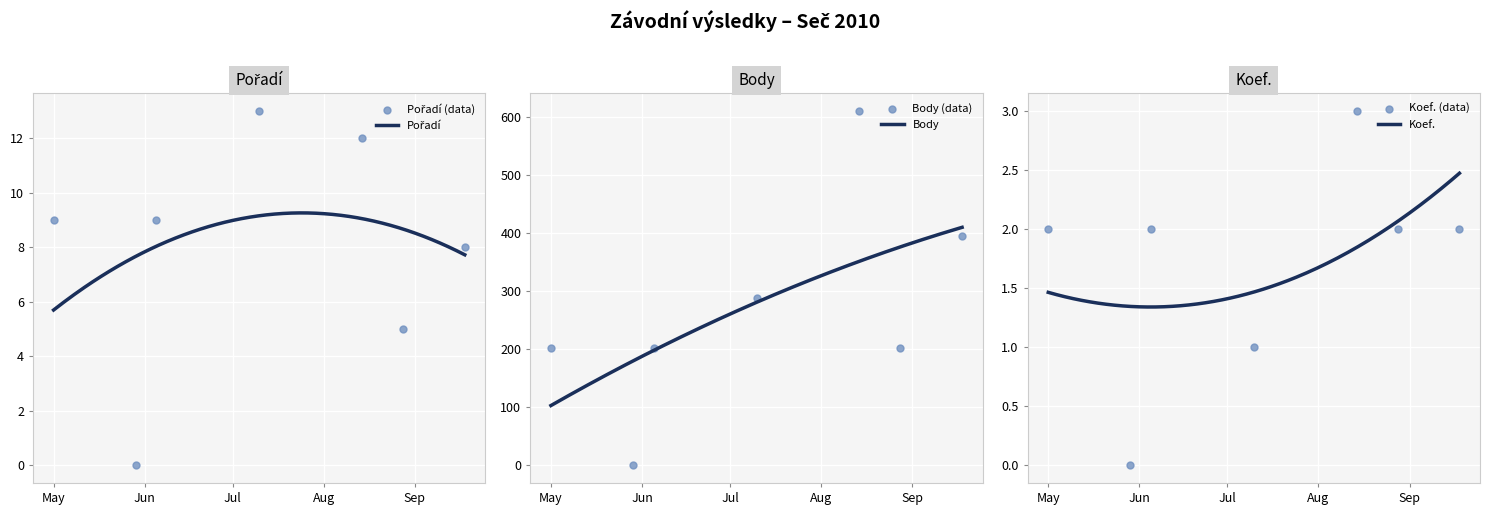

At which category is the sum across all series the highest?

2010-08-14